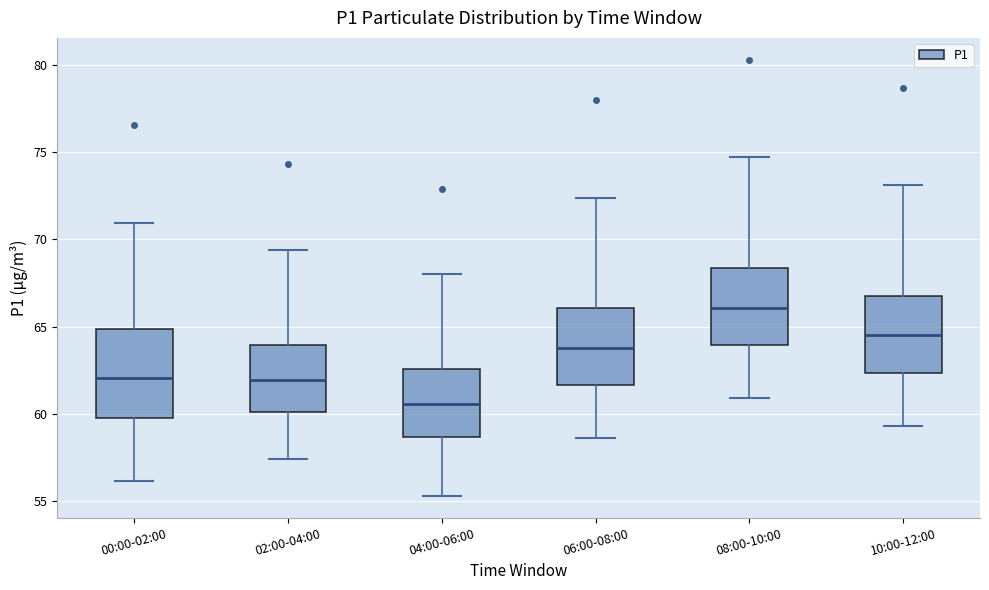

Reading left to right, read every box against the y-axis: the position of its median line, the range the box covers, and the ends of its whiskers. The values are not printed on the chart, so give them approximately, as read against the axis.

00:00-02:00: median 62.0, box 60.0 to 65.0, whiskers 56.0 to 71.0
02:00-04:00: median 62.0, box 60.0 to 64.0, whiskers 57.5 to 69.5
04:00-06:00: median 60.5, box 58.5 to 62.5, whiskers 55.5 to 68.0
06:00-08:00: median 64.0, box 61.5 to 66.0, whiskers 58.5 to 72.5
08:00-10:00: median 66.0, box 64.0 to 68.5, whiskers 61.0 to 74.5
10:00-12:00: median 64.5, box 62.5 to 67.0, whiskers 59.5 to 73.0